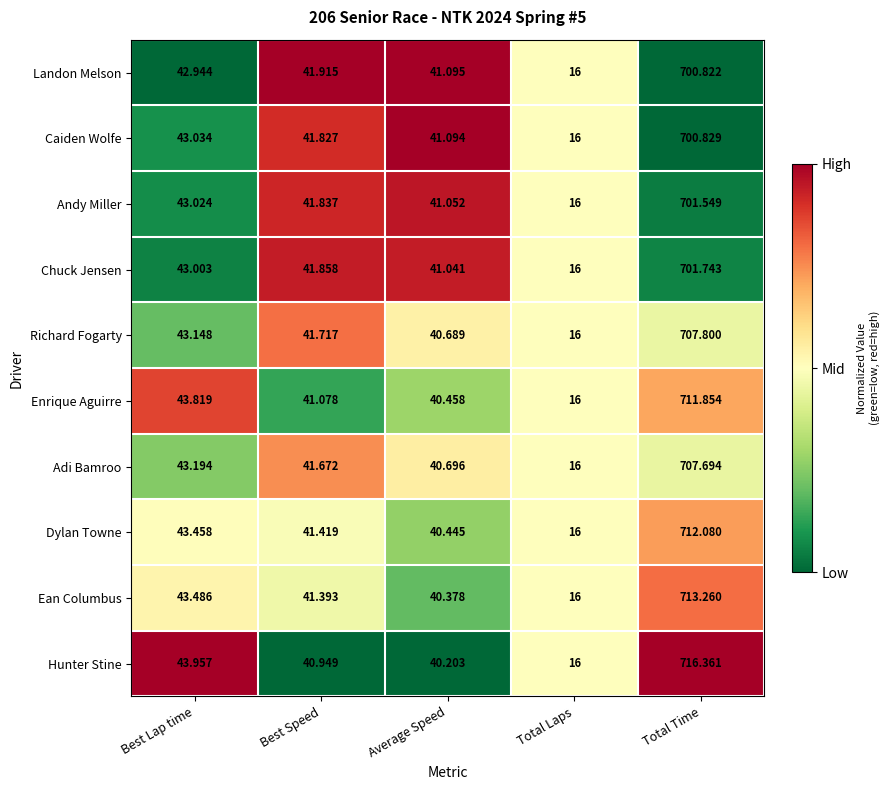

At which label does Hunter Stine first exceed 40?

Best Lap time